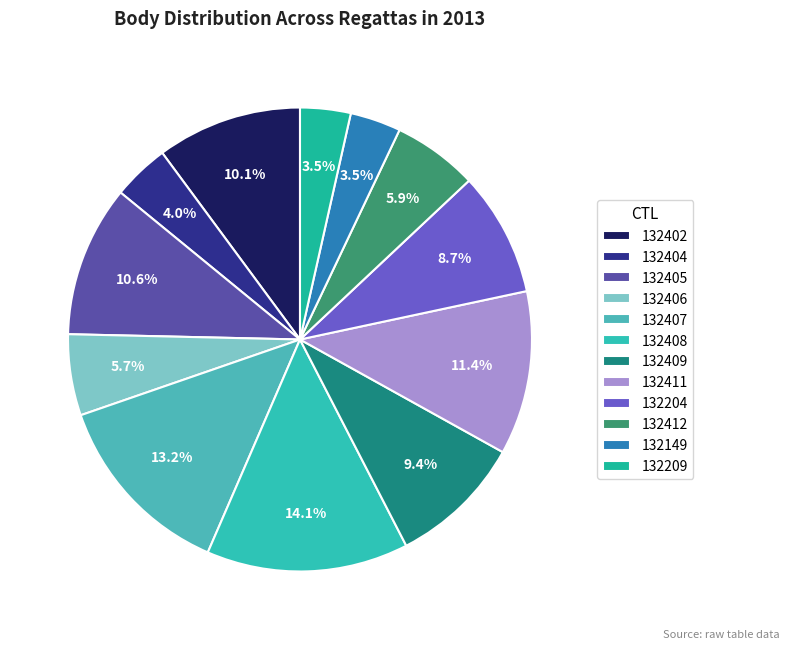

What is the change in value from 132409 to 132412?

-391